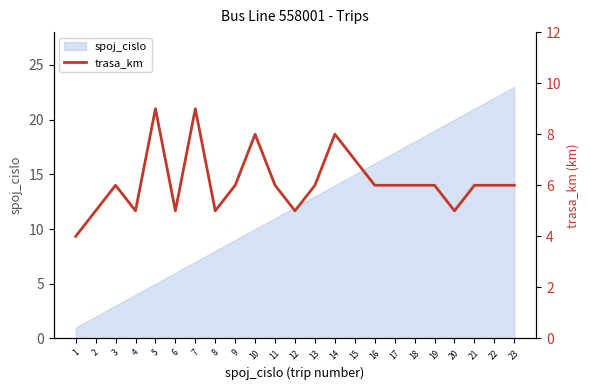

How many values exceed 6?

5